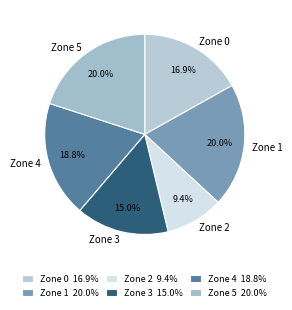

Is Zone 0 the majority of the pie?

No